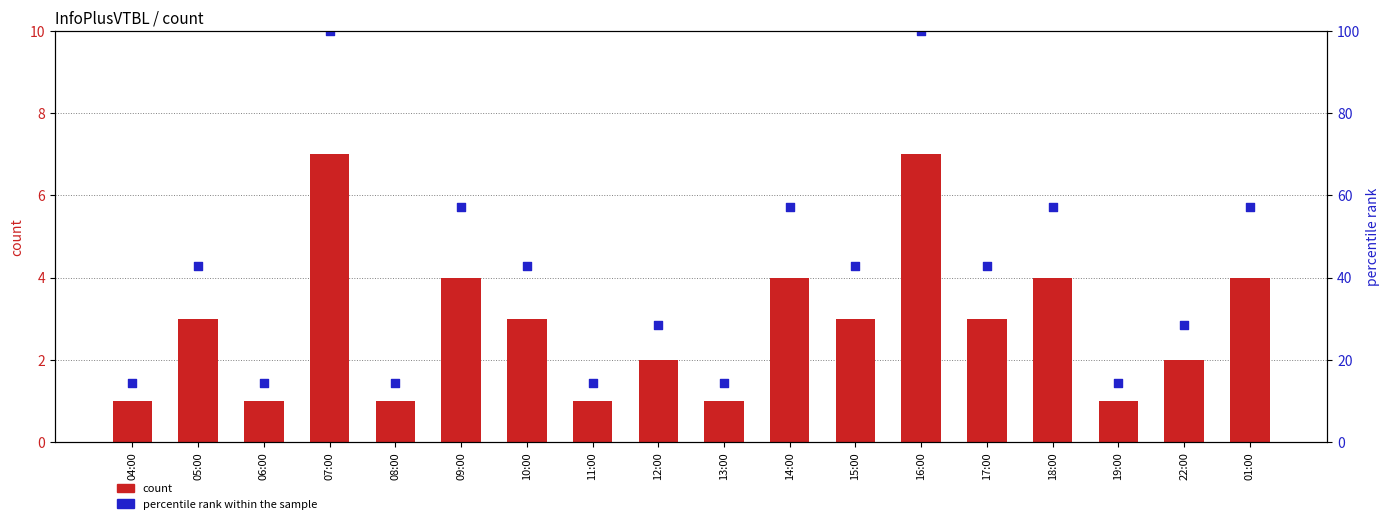

What are all the series names shown in the legend?

count, percentile rank within the sample